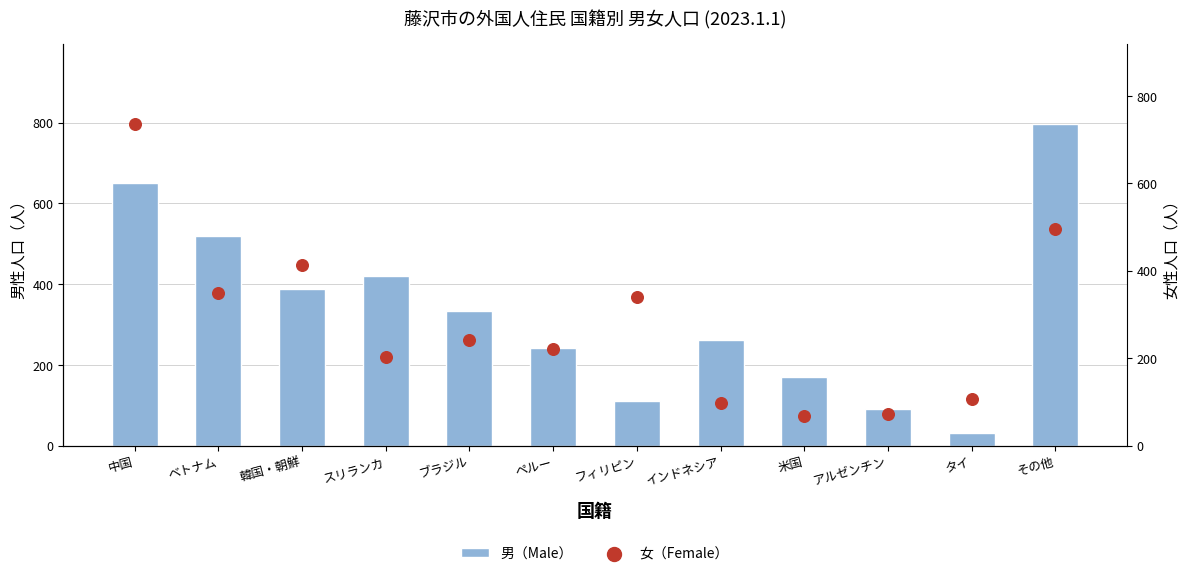

Which series contains the lowest Y value?

男（Male）